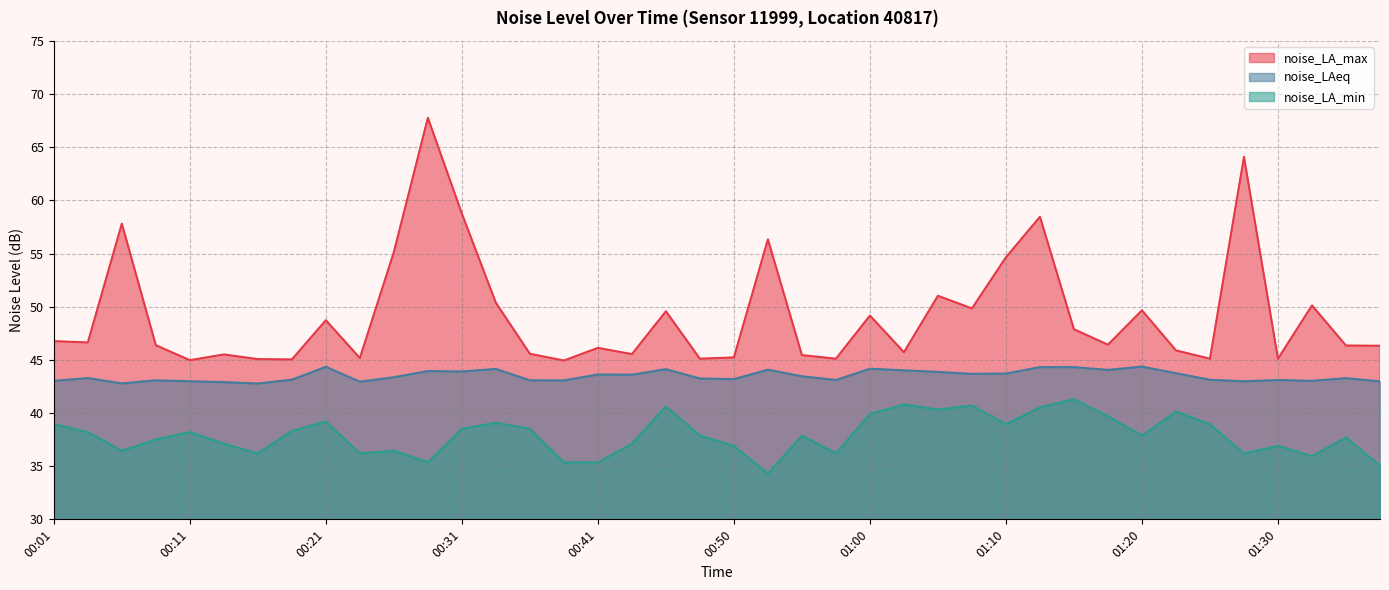

At which label is noise_LA_max closest to 56?

00:53